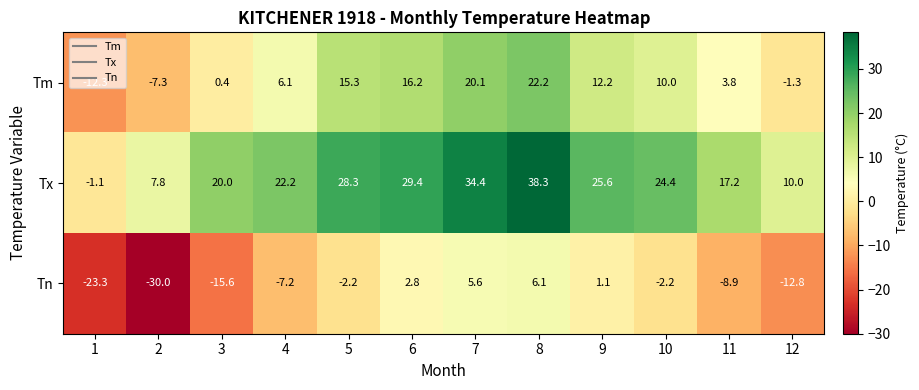

At which label does Tx first exceed 24?

5